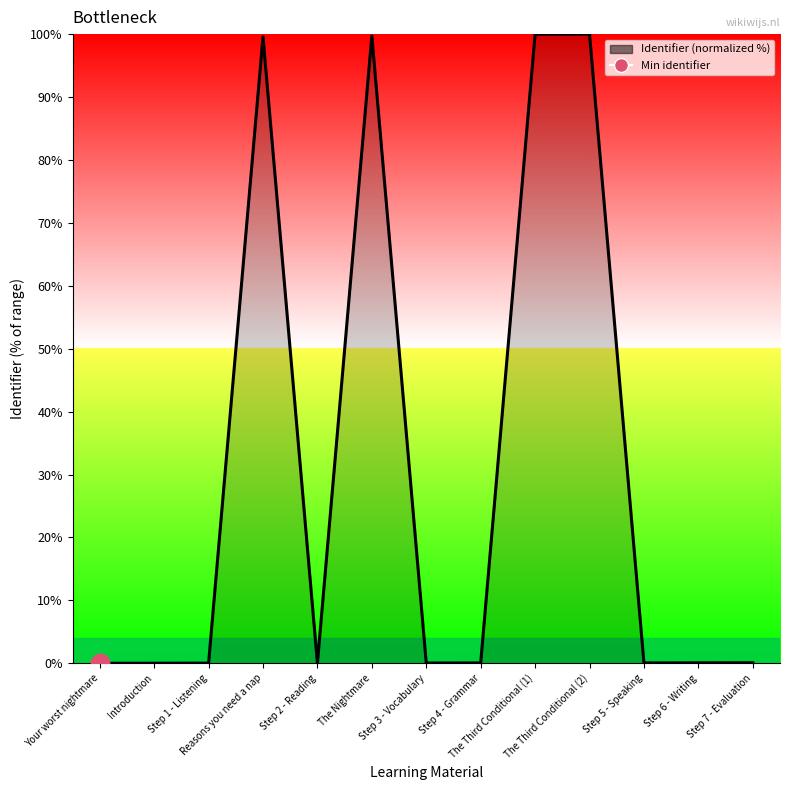

Between Step 7 - Evaluation and The Nightmare, which is larger?

The Nightmare